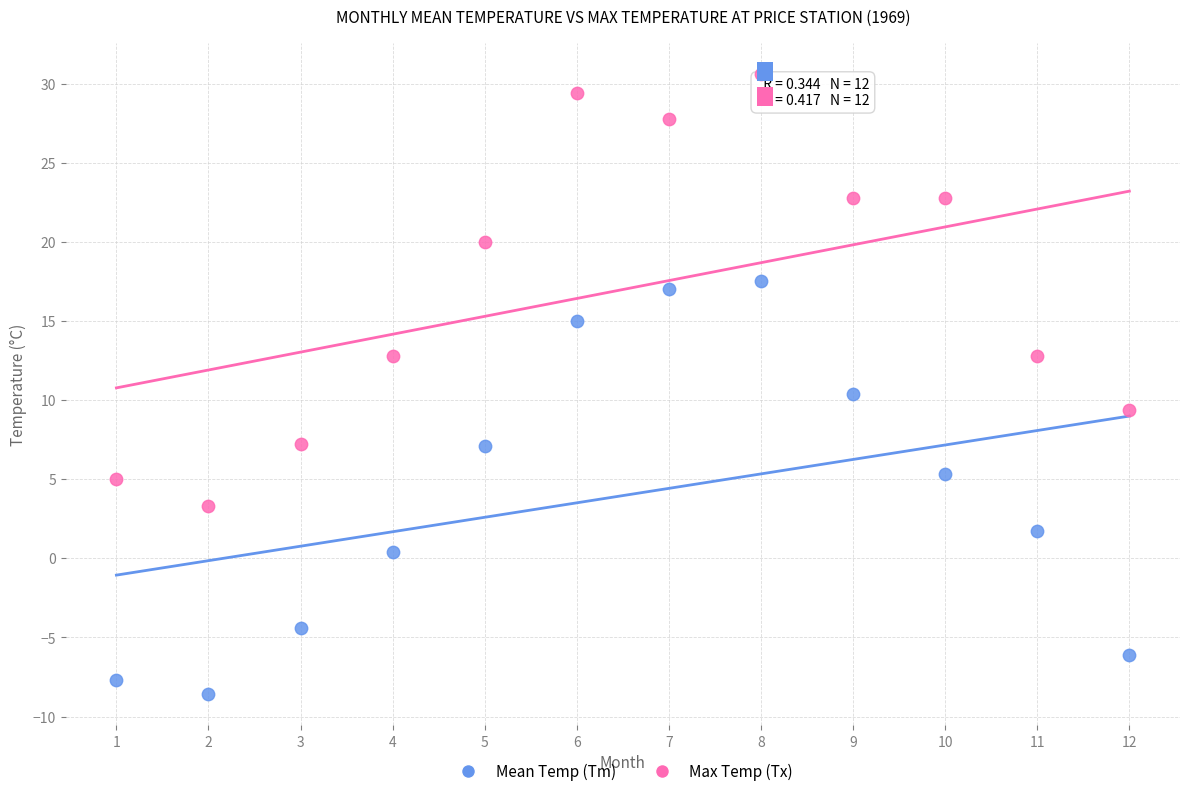

Which series reaches the minimum Y coordinate?

Mean Temp (Tm)